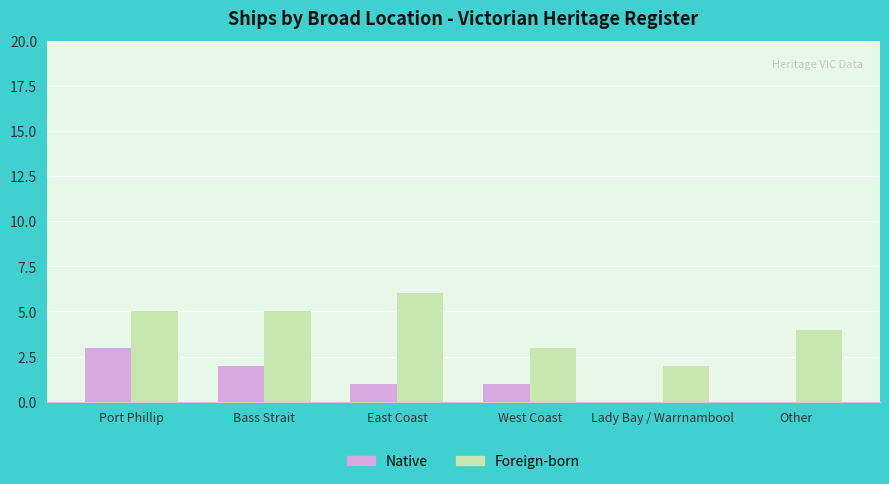

Which series changed the most between Lady Bay / Warrnambool and Other?

Foreign-born